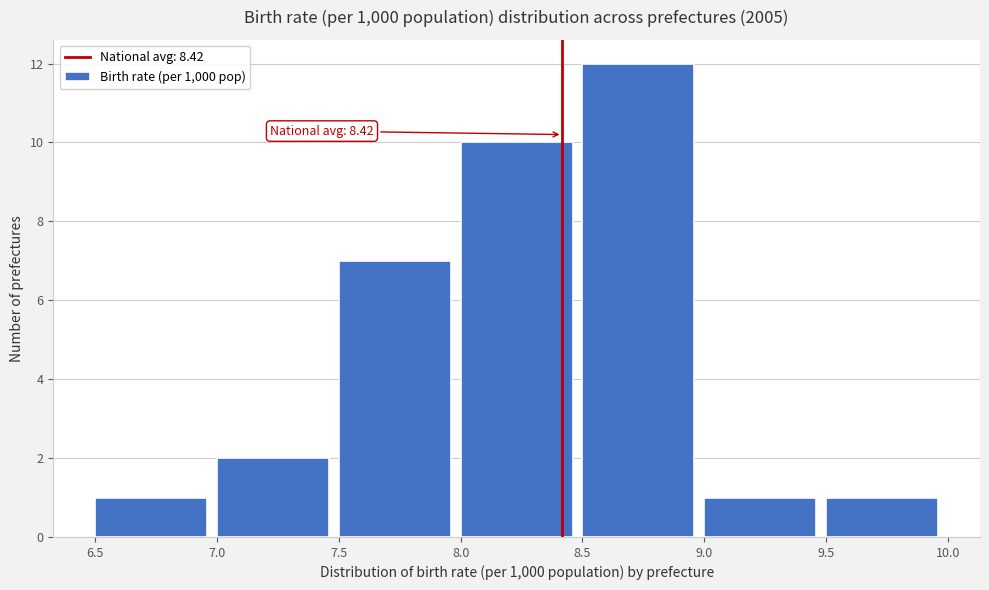

Over which range of the x-axis is the bar tallest?

8.5 to 9.0